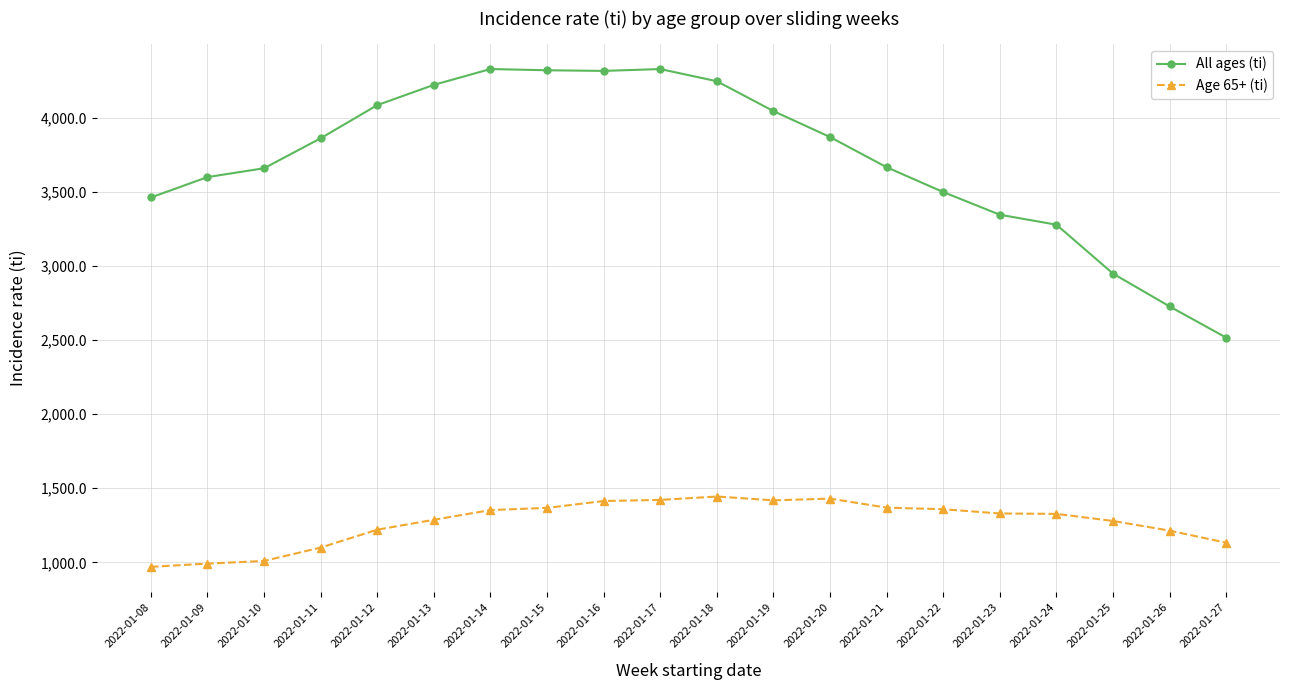

True or false: All ages (ti) and Age 65+ (ti) intersect in this chart.

False